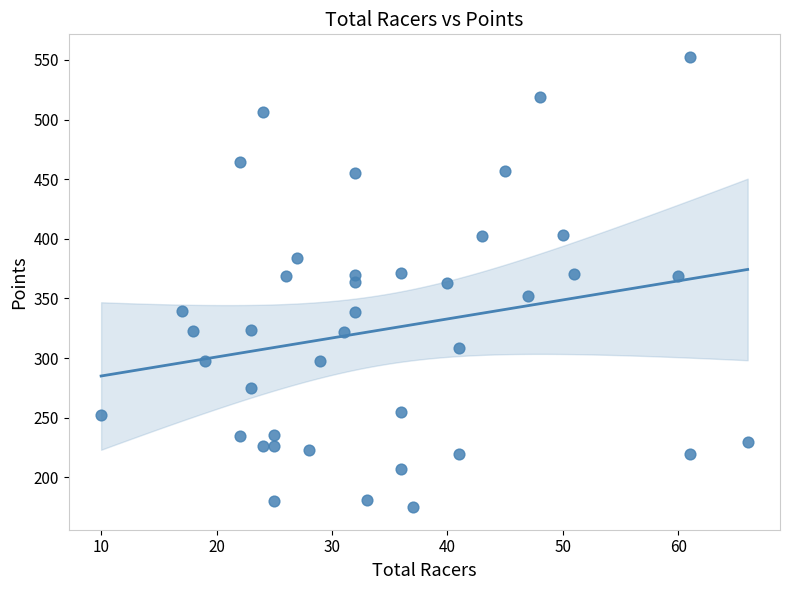

What is the range of X values (max minus min)?

56.0